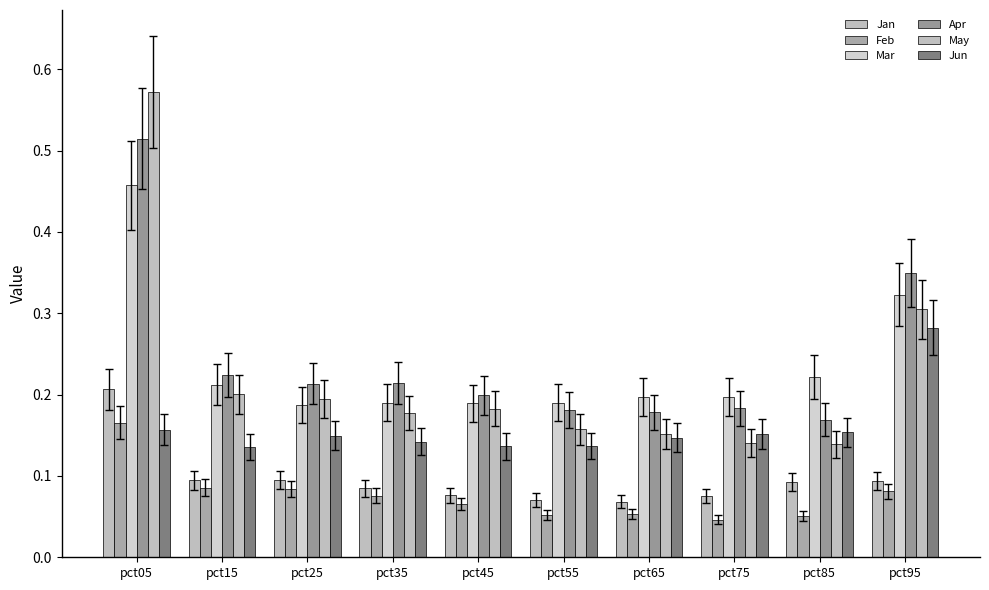

What is the sum of the Apr values at pct45 and pct05?

0.7